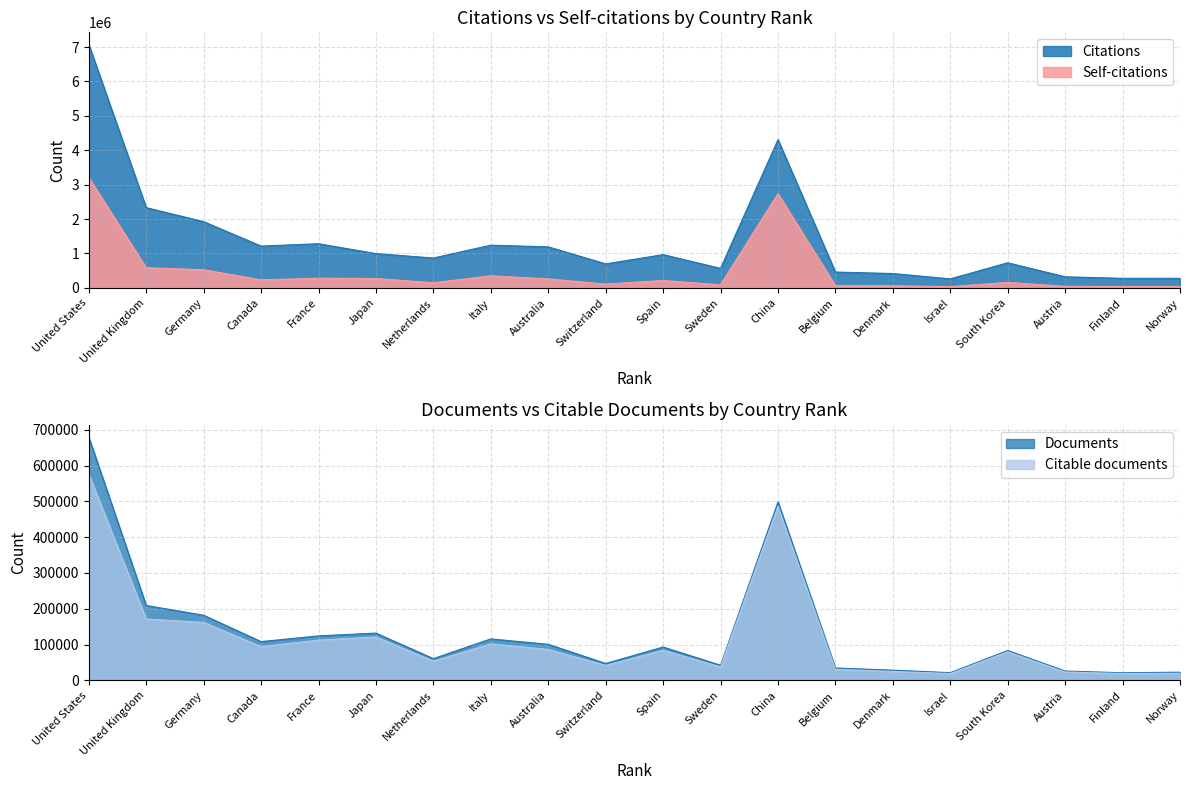

True or false: Self-citations has a value of 40576 at Finland.

True